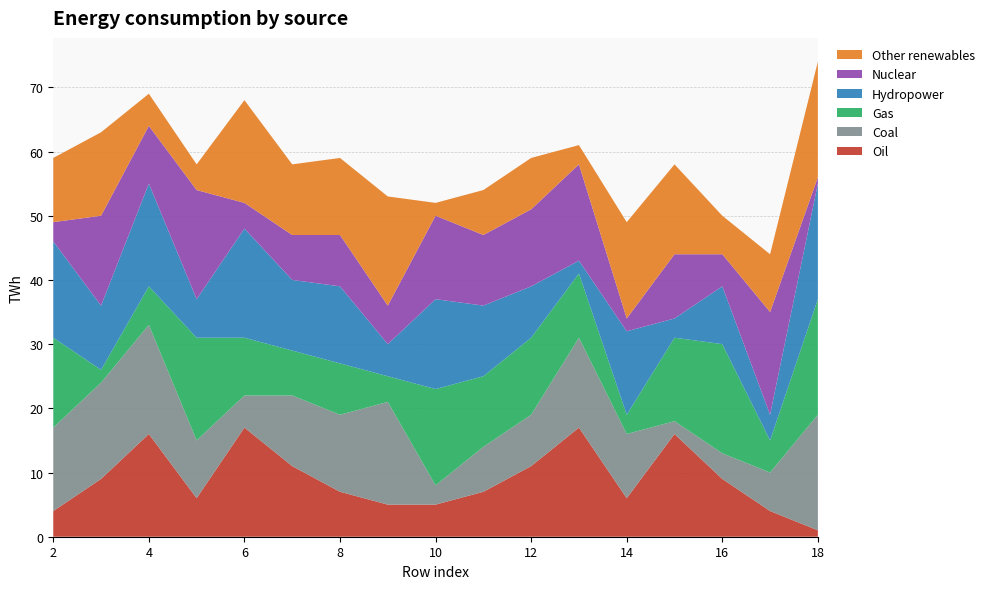

Which category has the lowest value in the Oil series?

18